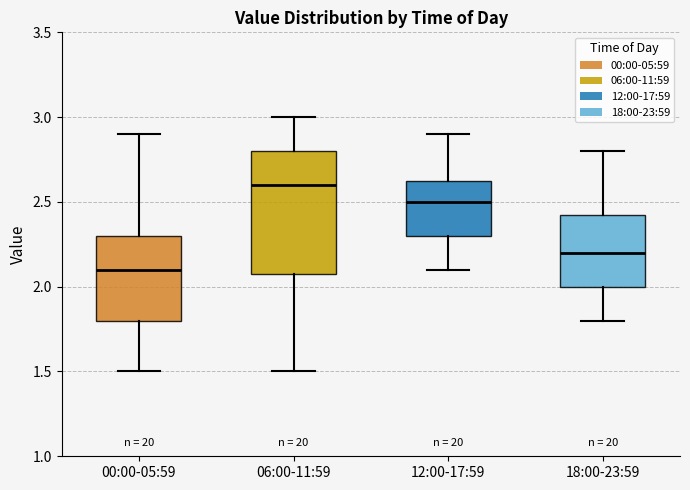

Which box's median line is the highest?

06:00-11:59